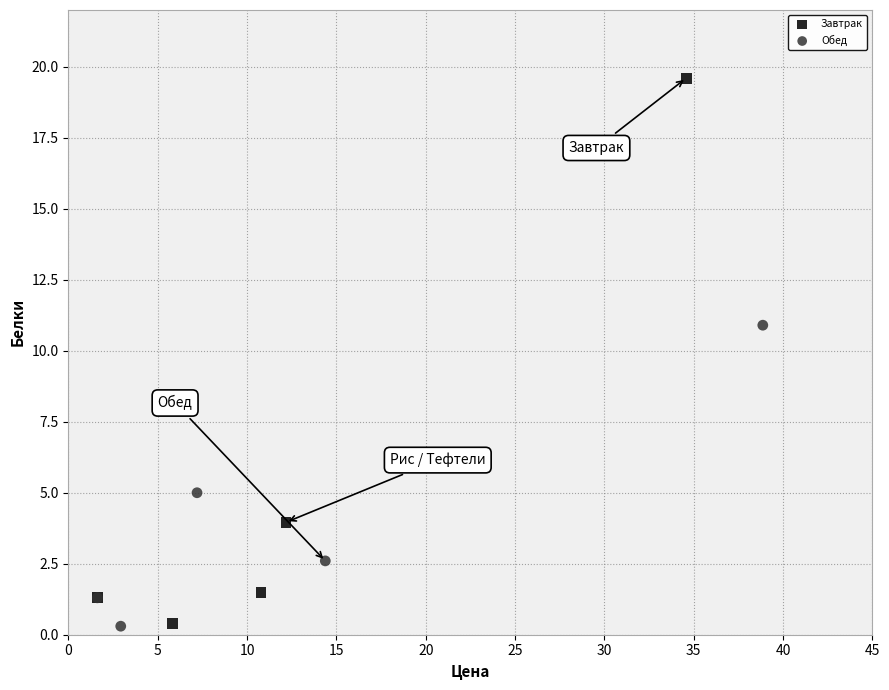

Which series reaches the maximum Y coordinate?

Завтрак